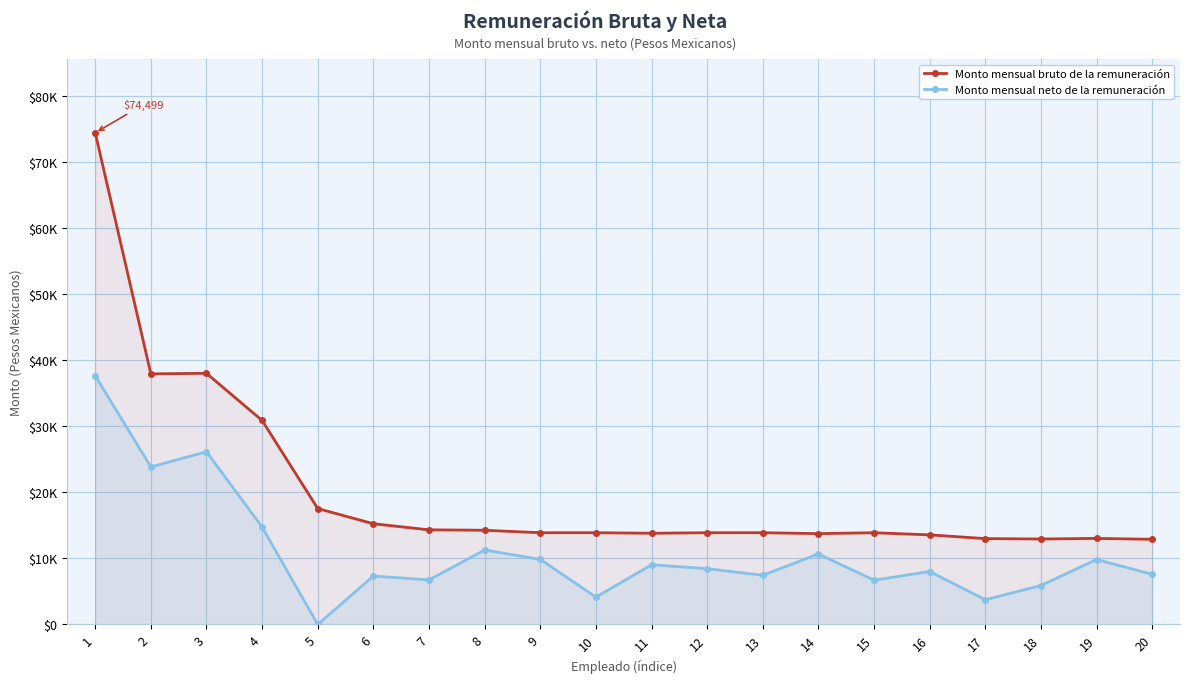

What is the sum of the Monto mensual neto de la remuneración values at 13 and 15?

14170.1